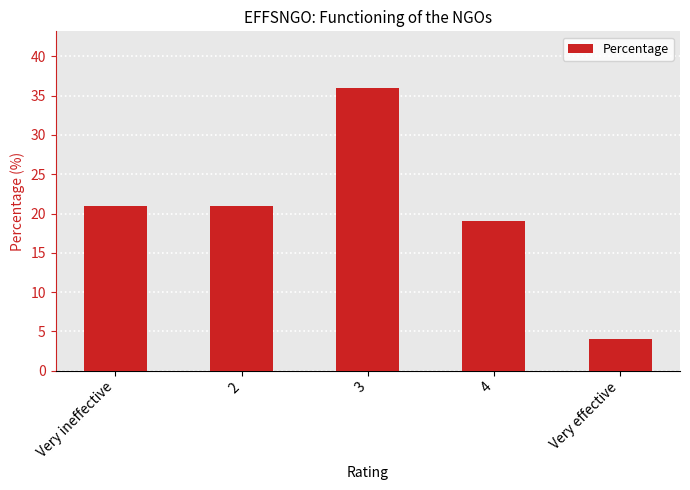

What is the average value?

20